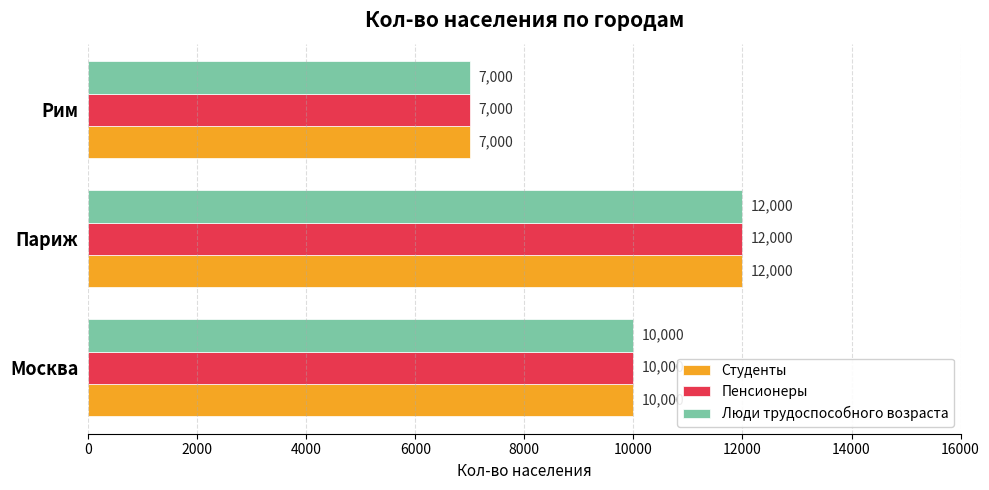

At which category does the chart reach its minimum across all series?

Рим